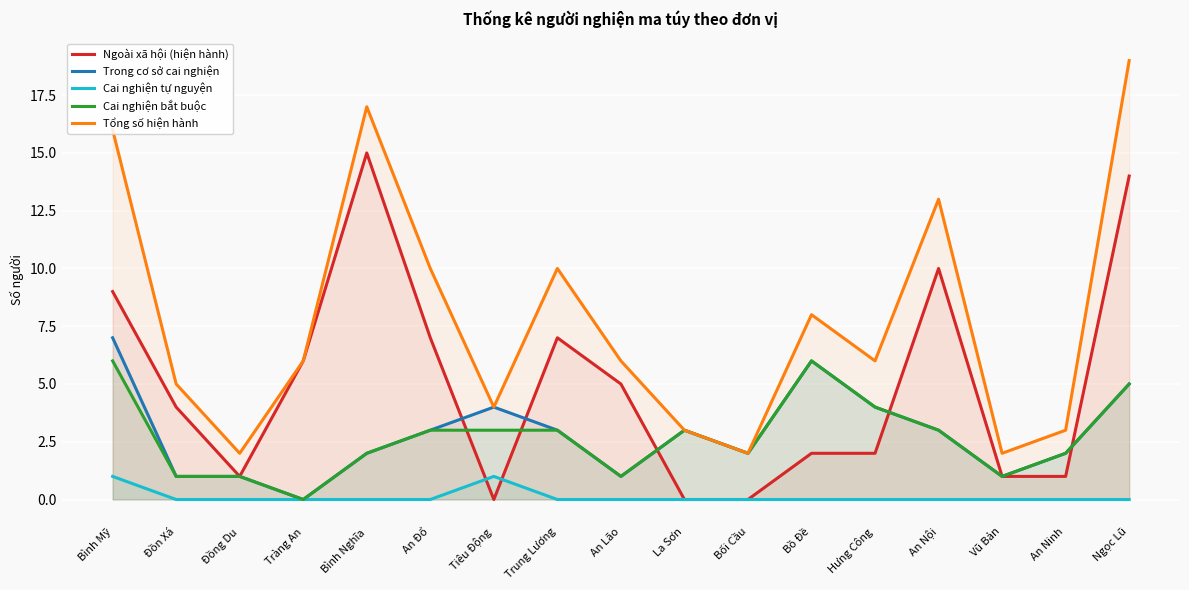

How many lines are shown in the chart?

5